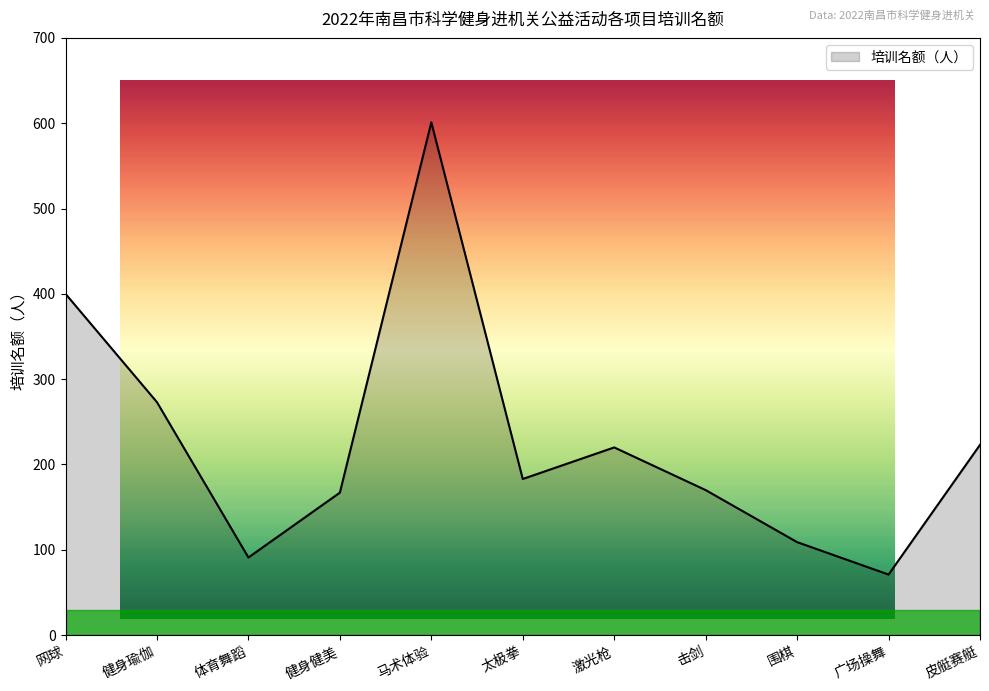

List the labels in order of value, largest first.

马术体验, 网球, 健身瑜伽, 皮艇赛艇, 激光枪, 太极拳, 击剑, 健身健美, 围棋, 体育舞蹈, 广场操舞